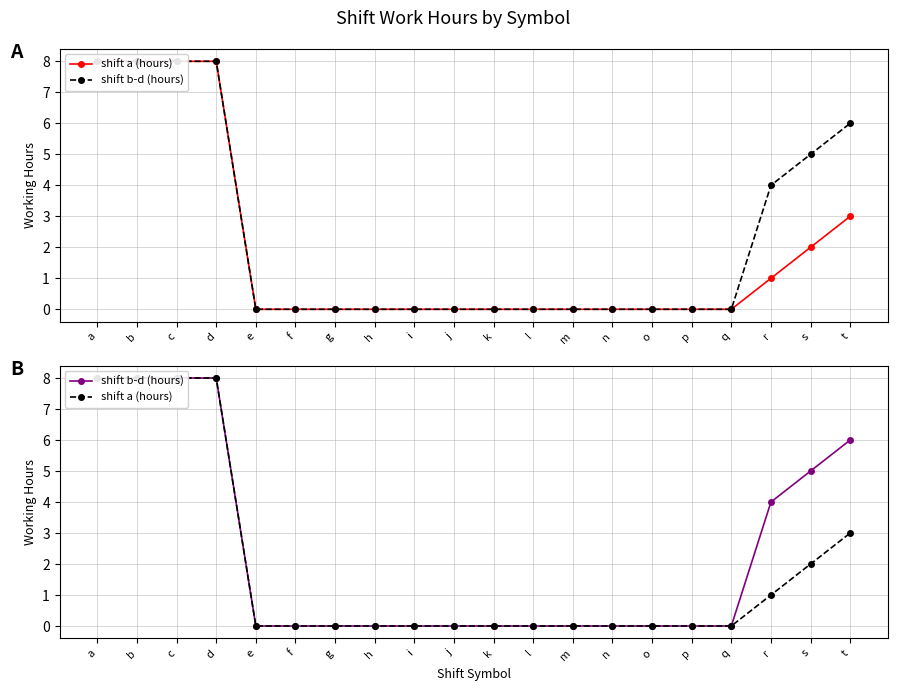

Which series has the largest range (max minus min)?

shift a (hours)